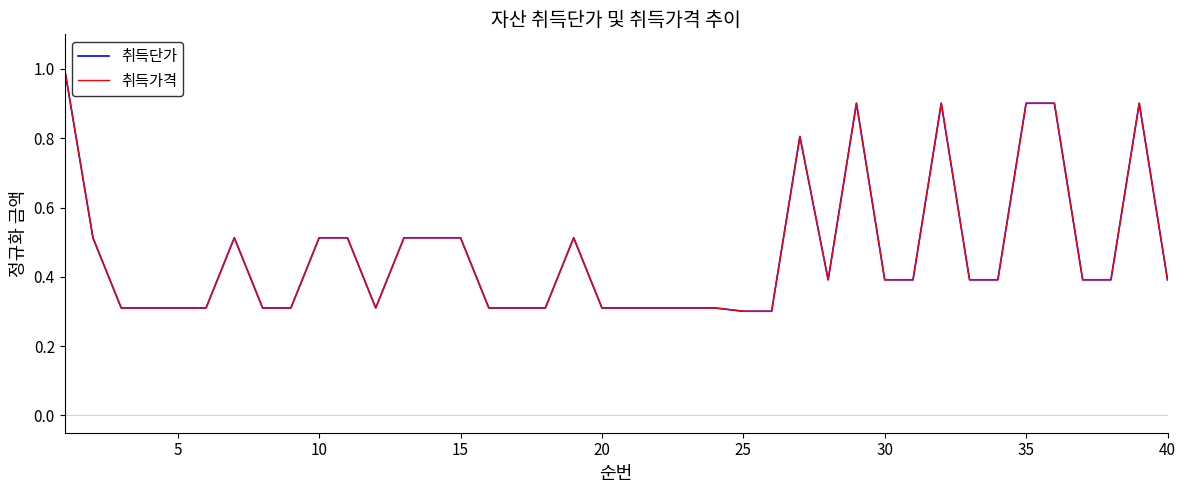

How many 취득가격 values are between 0 and 1?

40